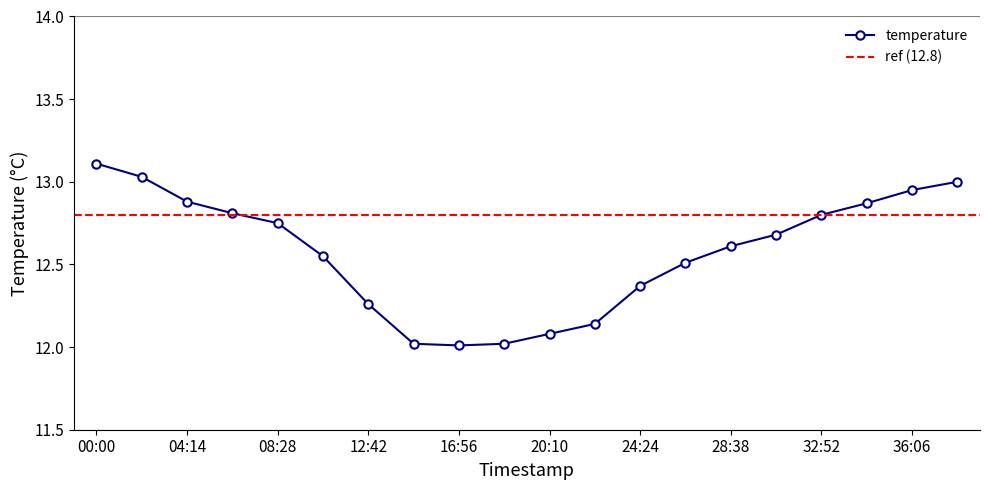

What is the value of the 16th point from the left?

12.7